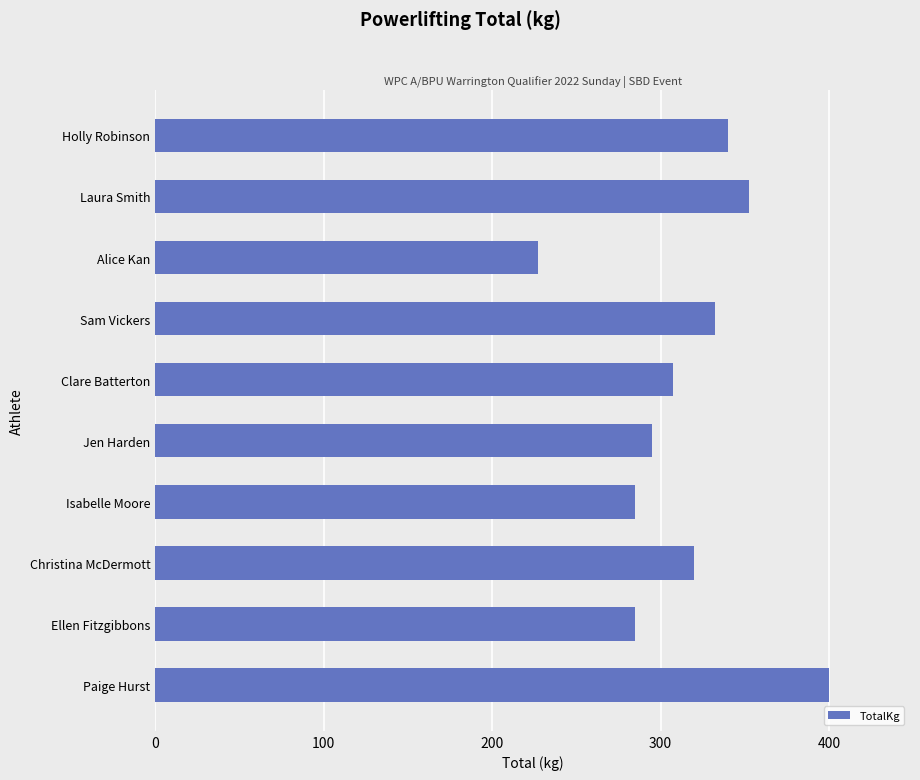

What is the difference between the second highest and minimum values?

125.0